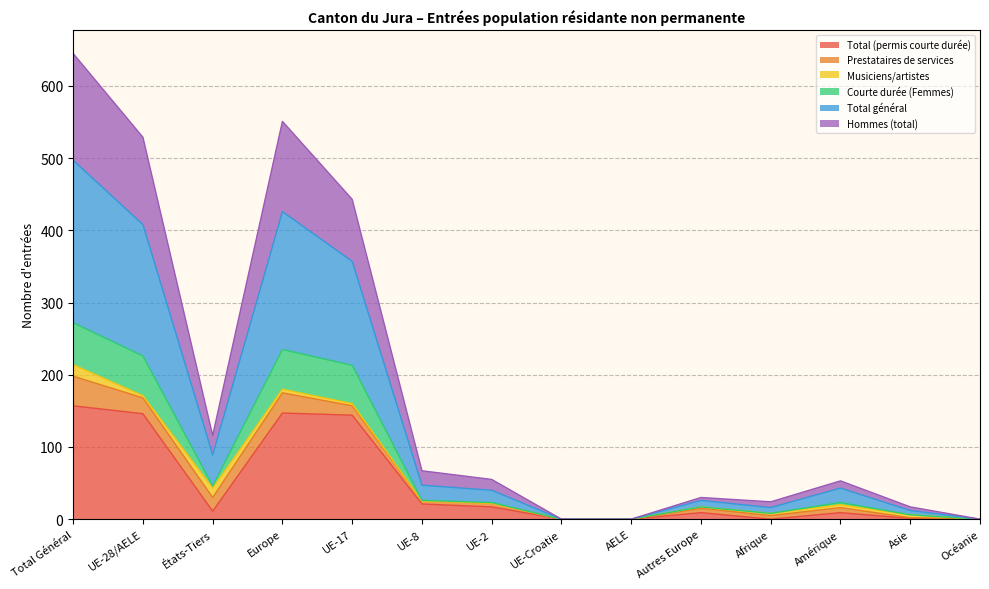

What are all the series names shown in the legend?

Total (permis courte durée), Prestataires de services, Musiciens/artistes, Courte durée (Femmes), Total général, Hommes (total)